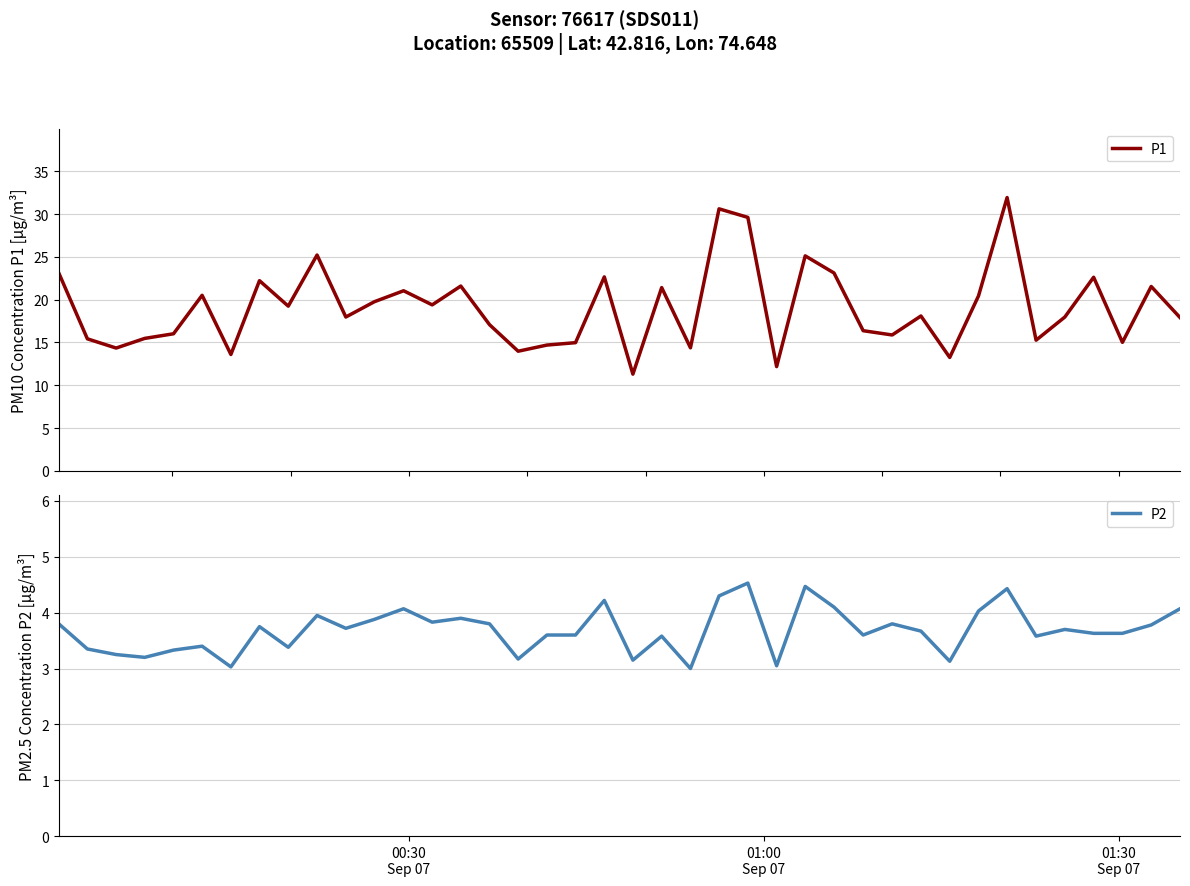

What is the minimum value for P1?

11.3